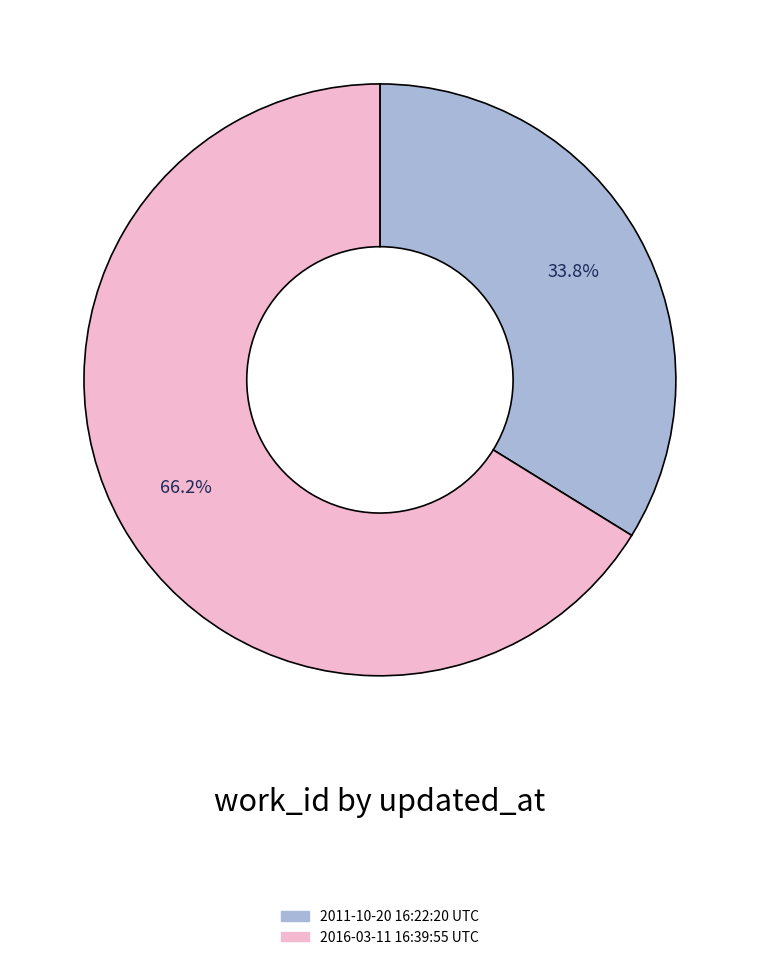

Rank the categories by value from highest to lowest.

2016-03-11 16:39:55 UTC, 2011-10-20 16:22:20 UTC